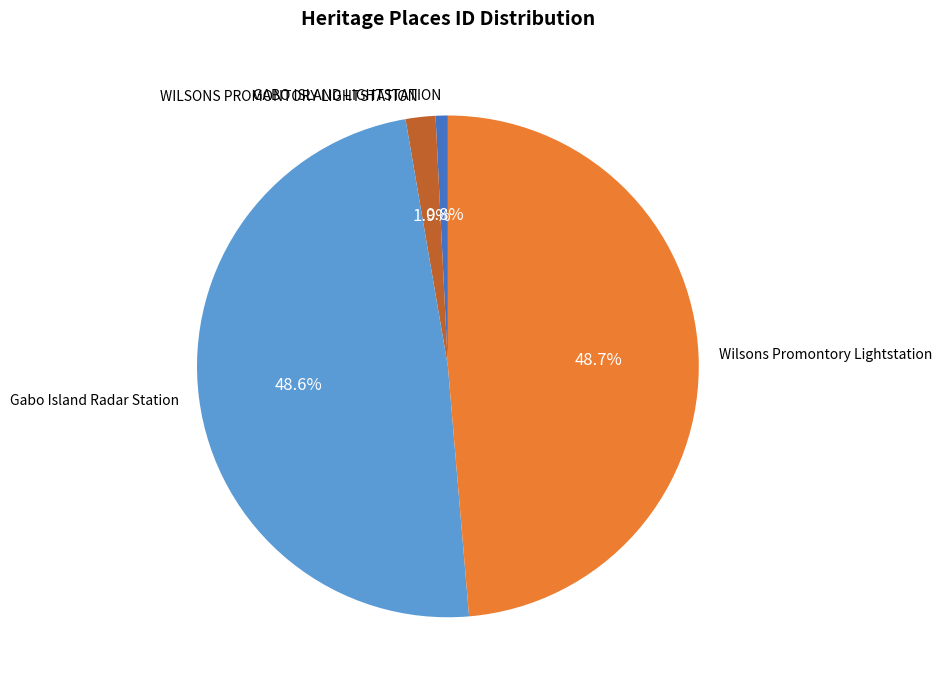

What portion of the pie excludes Gabo Island Radar Station?

51.4%